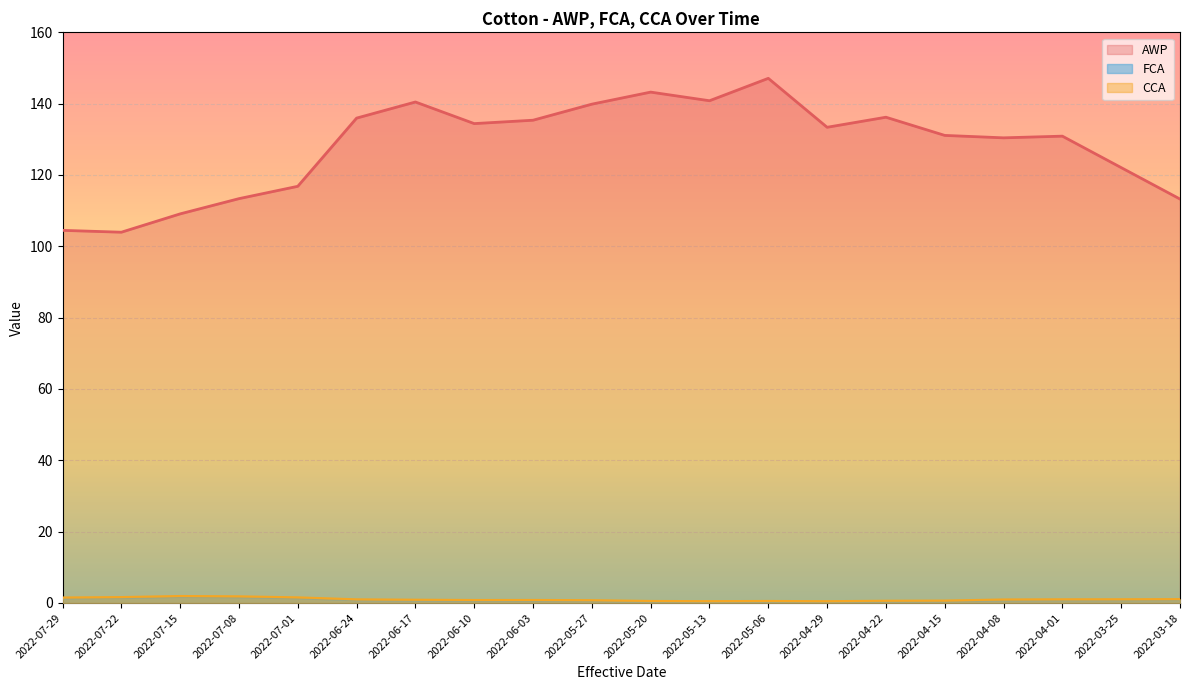

What is the maximum value shown in the chart?

147.1